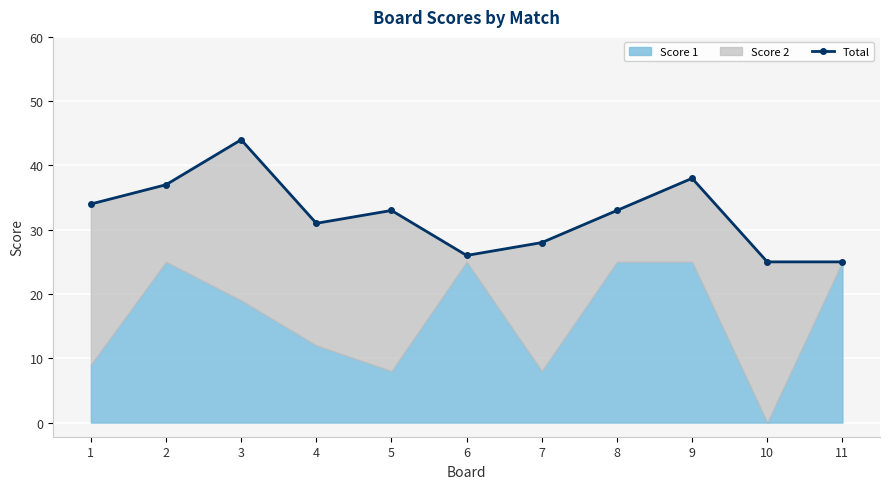

What is the maximum value shown in the chart?

44